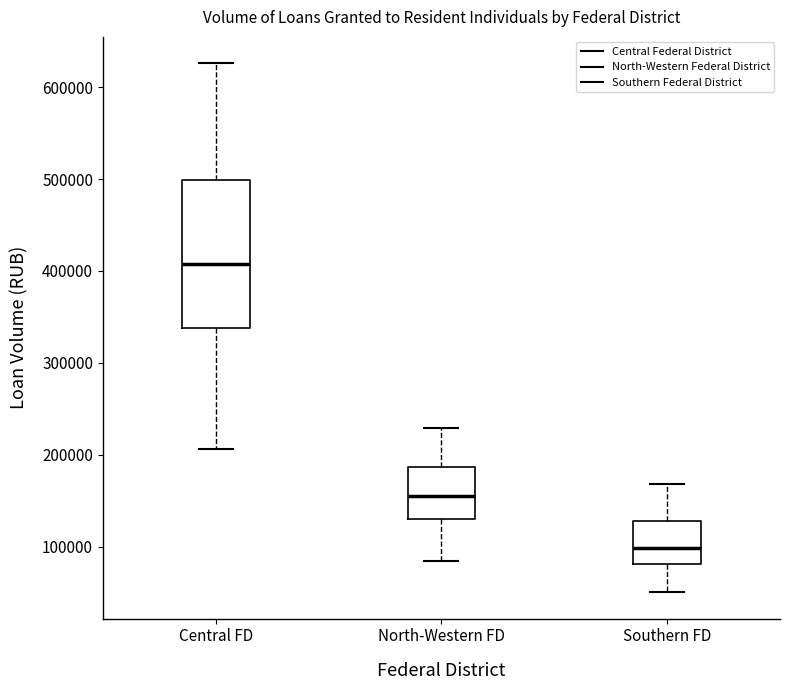

Where does the median line of the box for Southern FD sit on the y-axis? The values are not printed on the chart, so give them approximately, as read against the axis.

100000